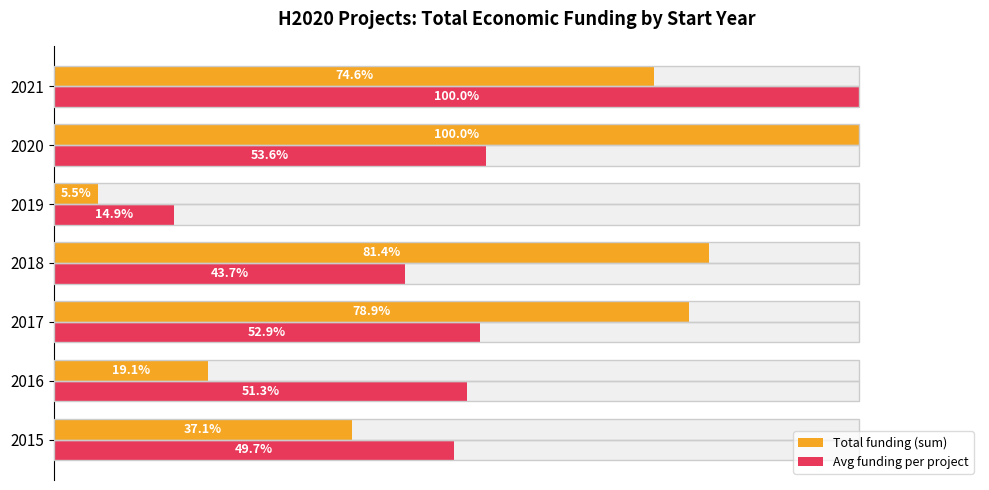

Reading right to left, list all the values displayed in this chart.

Total funding (sum): 74.6	100.0	5.5	81.4	78.9	19.1	37.1
Avg funding per project: 100.0	53.6	14.9	43.7	52.9	51.3	49.7